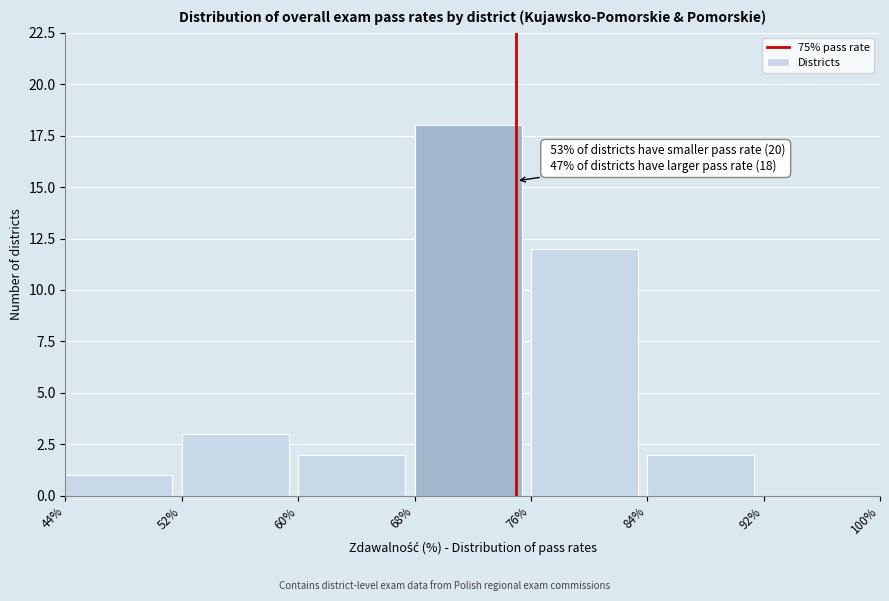

Over which range of the x-axis is the bar tallest?

68% to 76%